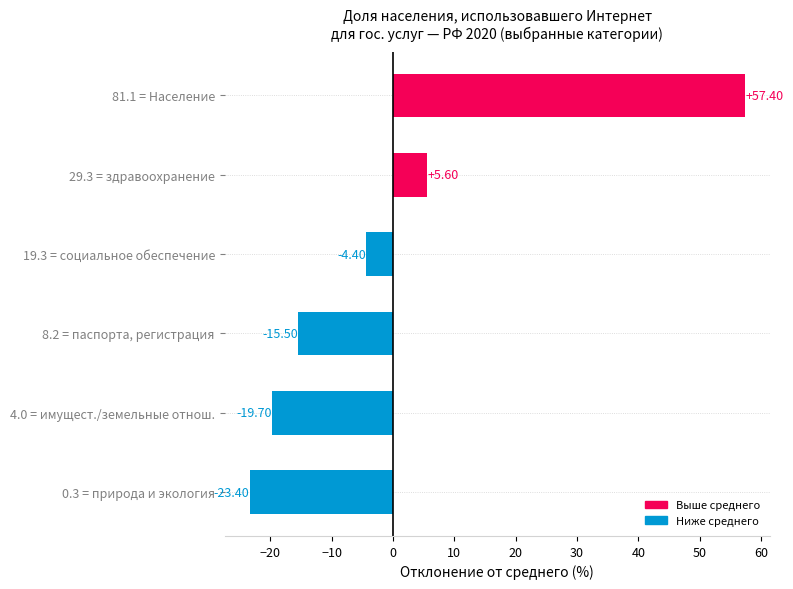

What is the smallest value displayed?

-23.4